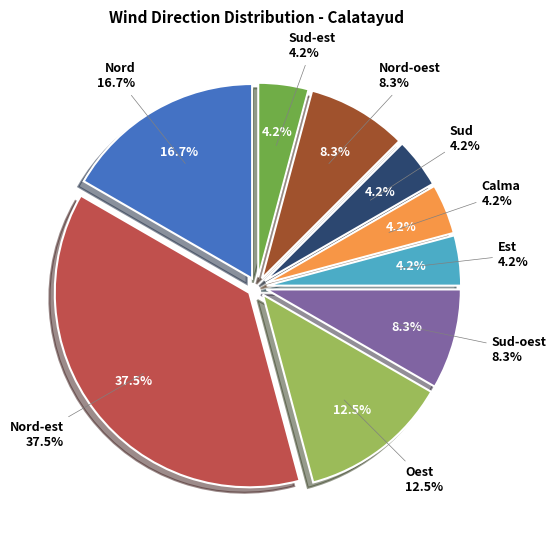

What is the largest slice in the pie chart?

Nord-est